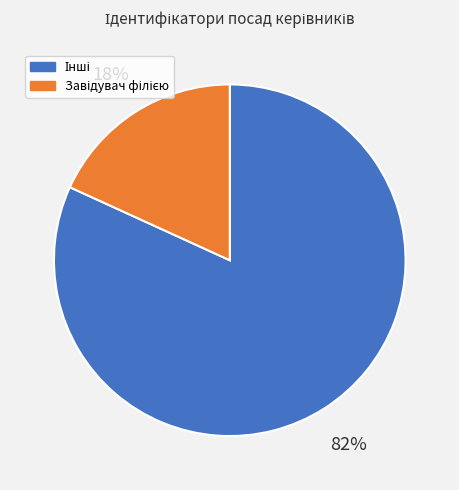

Does any single category account for the majority?

Yes